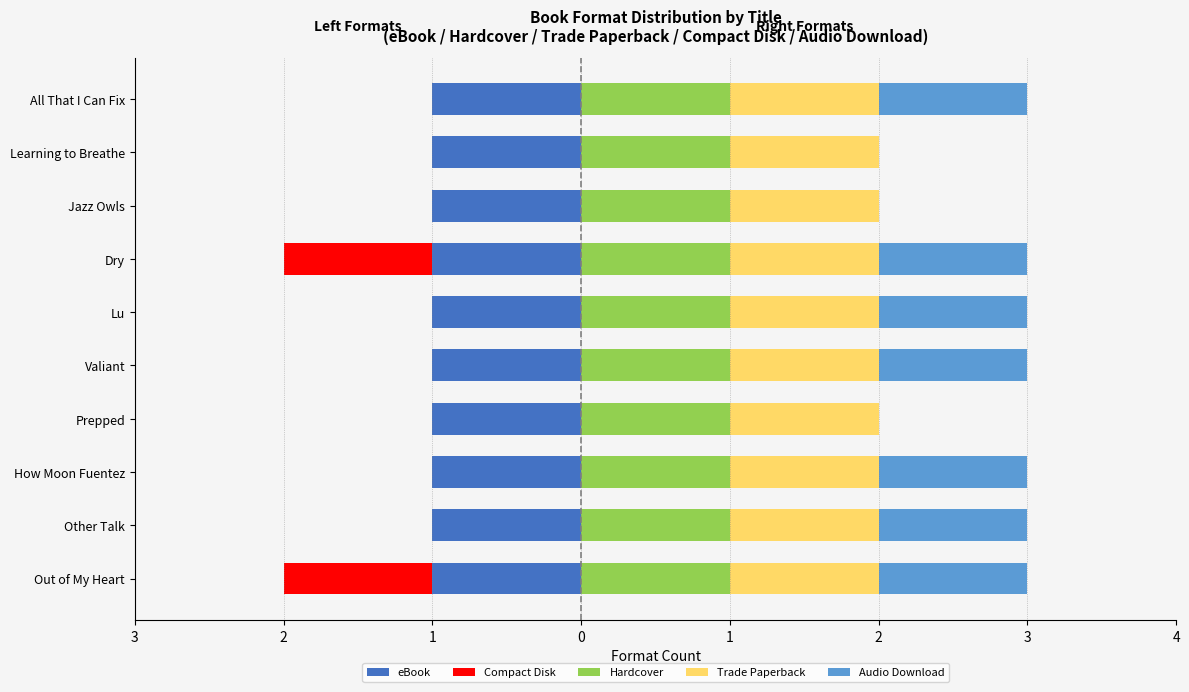

How many positive values does the Audio Download series have?

7